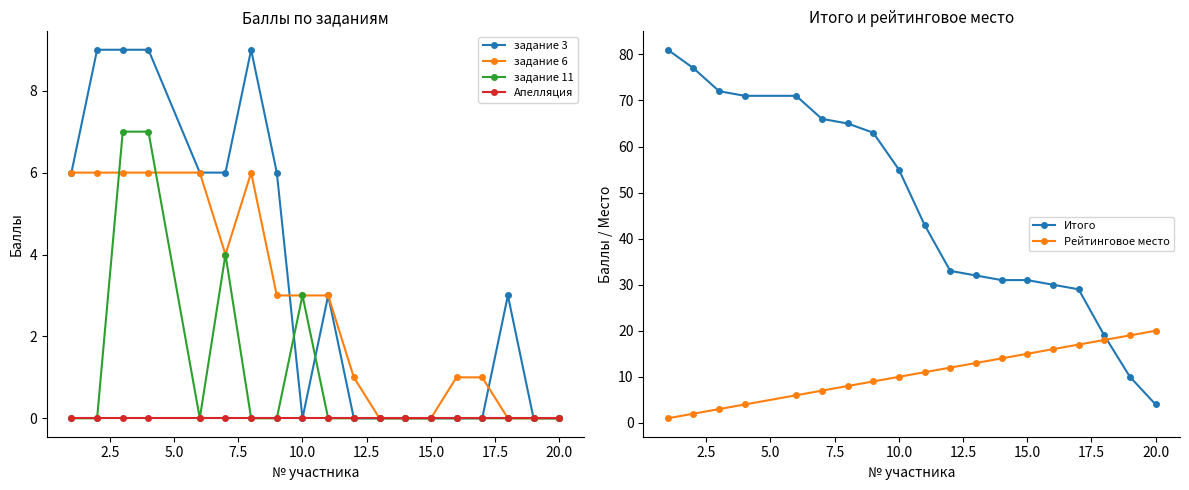

What are all the series names shown in the legend?

задание 3, задание 6, задание 11, Апелляция, Итого, Рейтинговое место